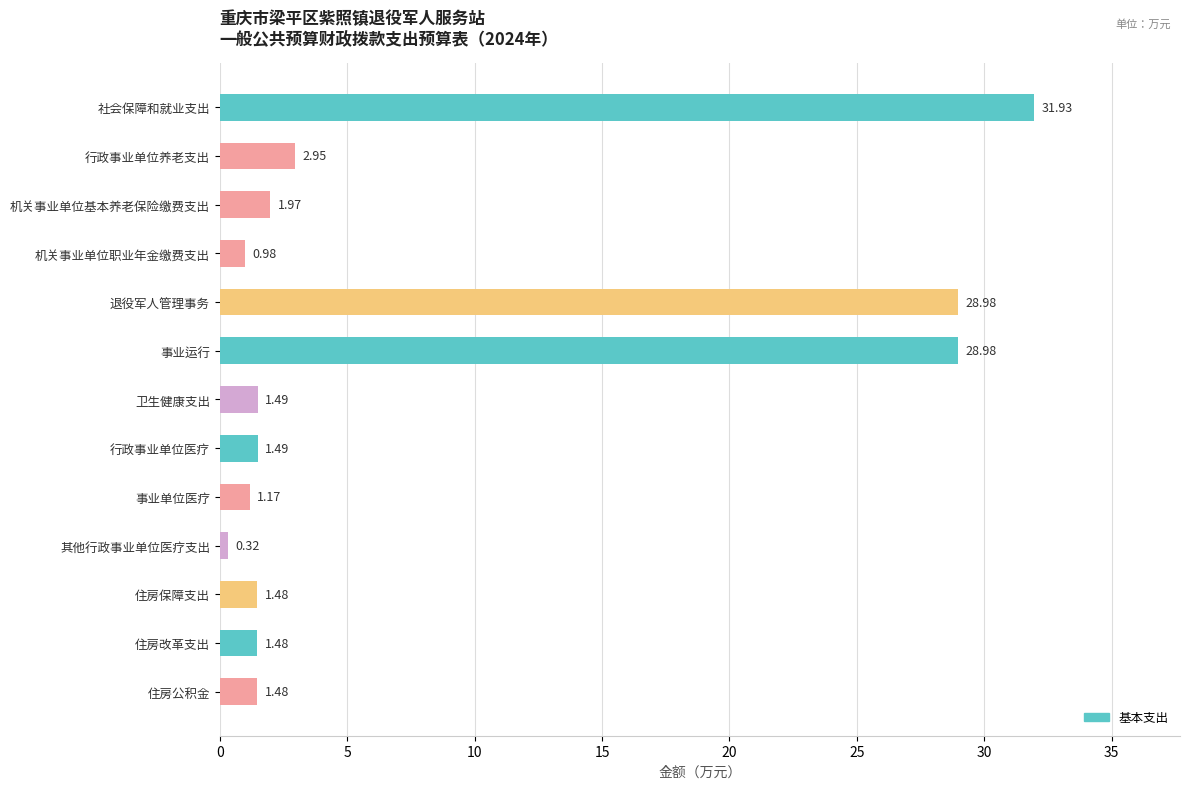

Between 其他行政事业单位医疗支出 and 住房公积金, which is larger?

住房公积金